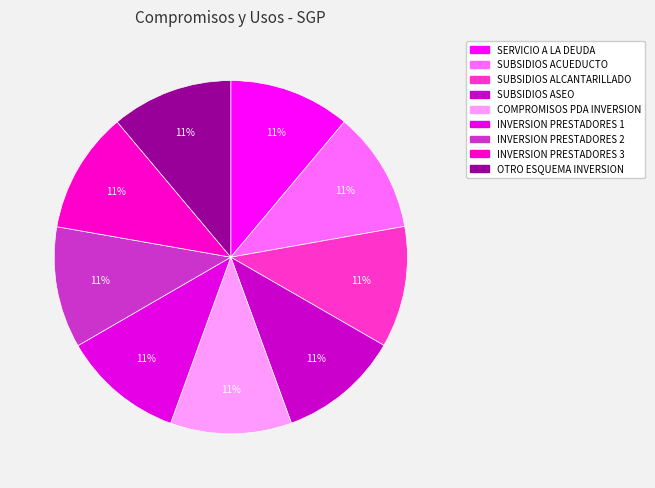

To the nearest percent, what percentage of the pie is SUBSIDIOS ACUEDUCTO?

11%